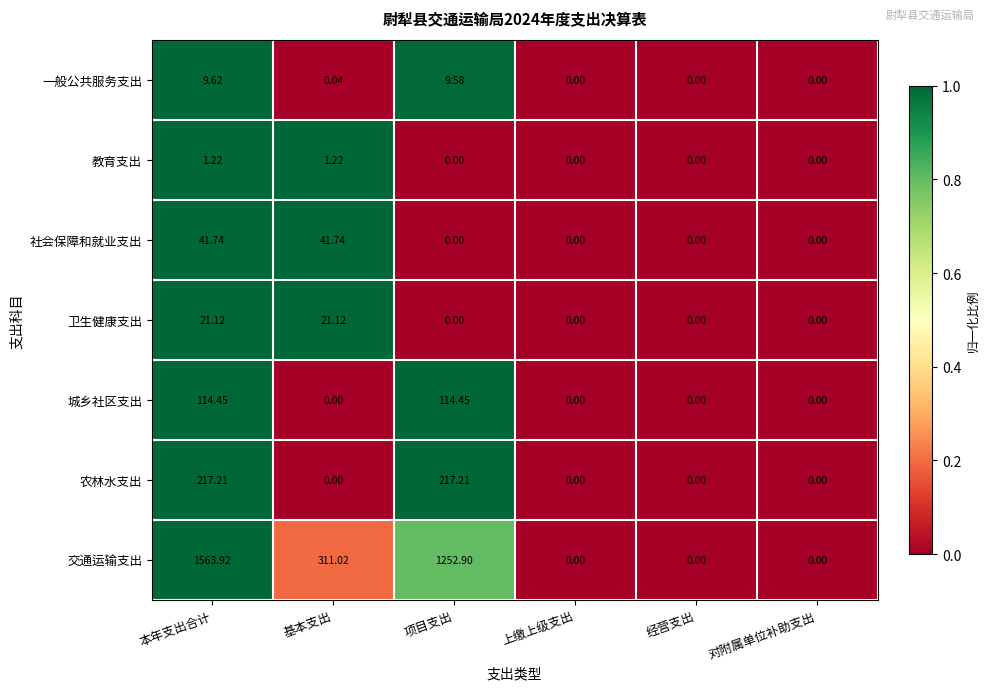

Which series has the widest spread of values?

交通运输支出